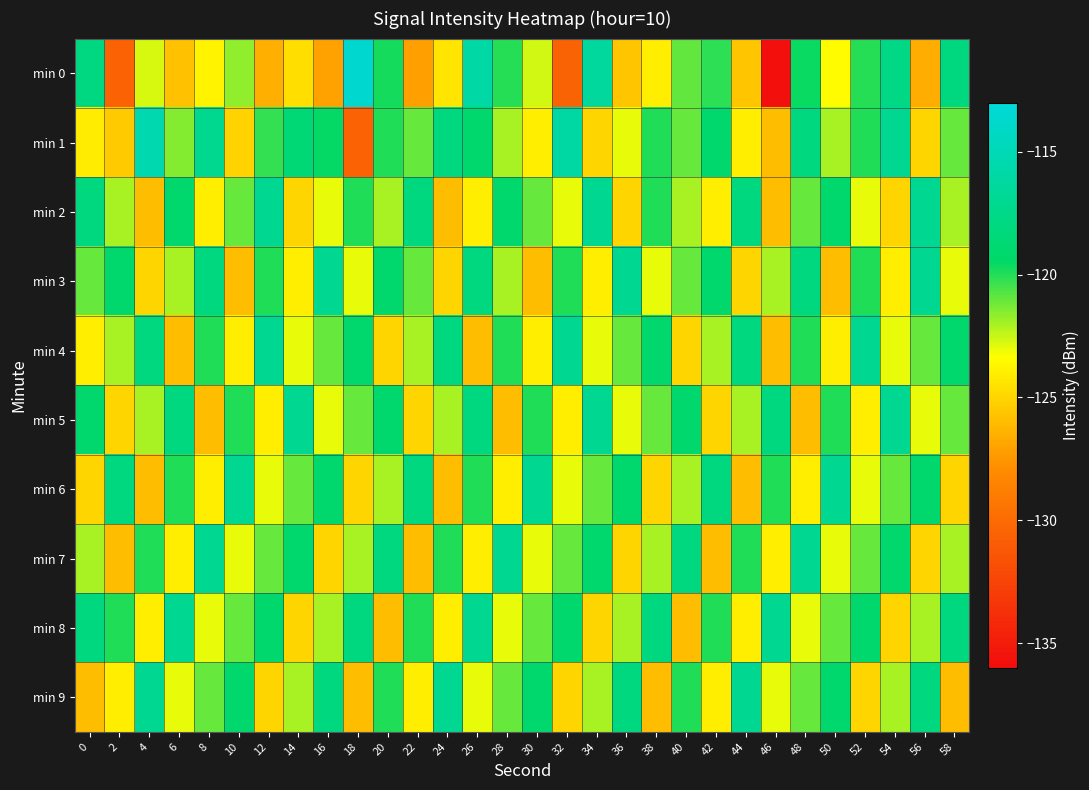

Rank the series at 22 from lowest to highest value.

min 0, min 7, min 5, min 9, min 4, min 1, min 3, min 8, min 2, min 6